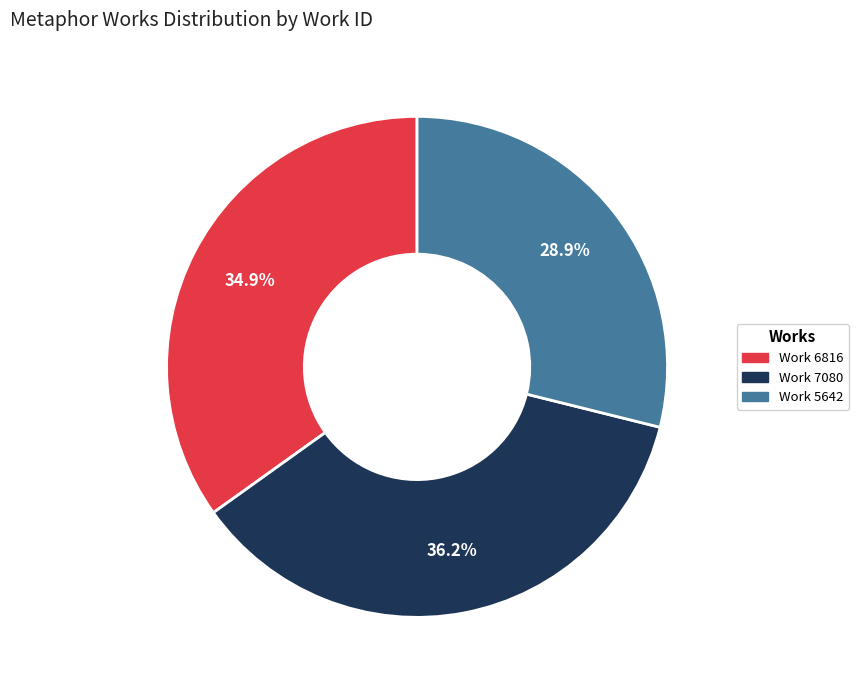

How many segments does this pie chart have?

3